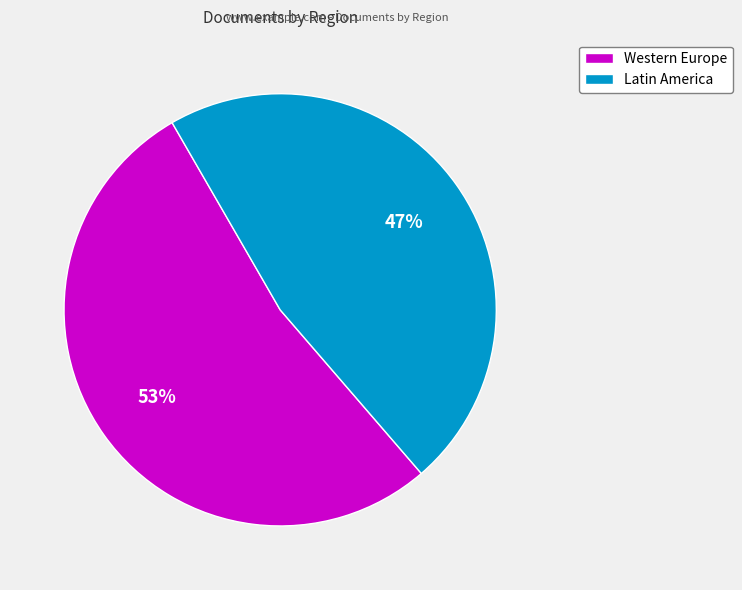

Which category has the biggest portion of the pie?

Western Europe